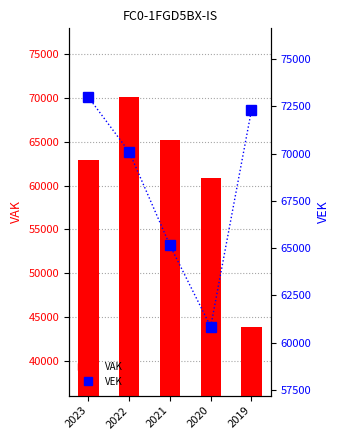

Are the bars horizontal?

No